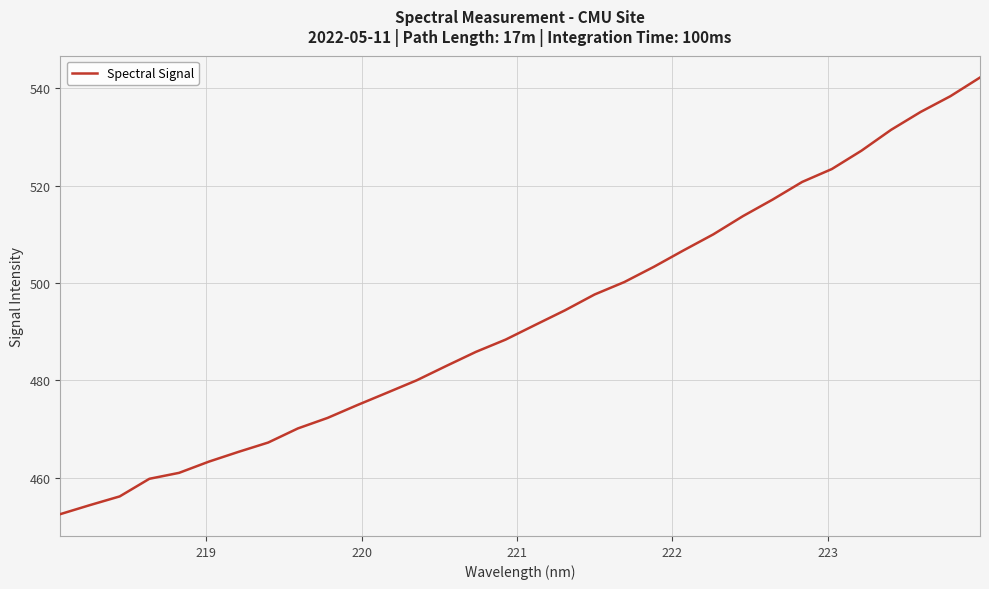

What is the minimum value shown in the chart?

452.5